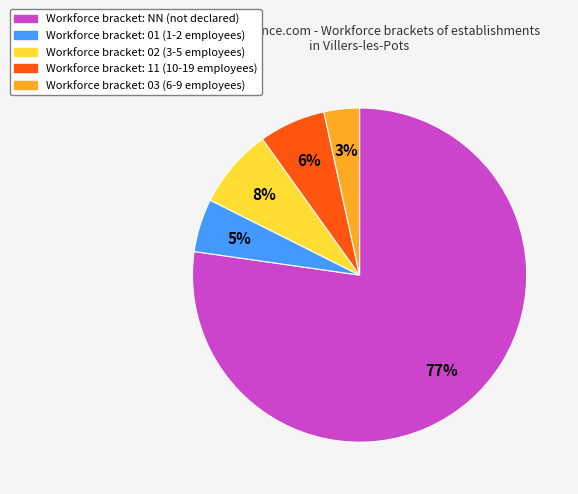

To the nearest percent, what is the average slice percentage?

20%